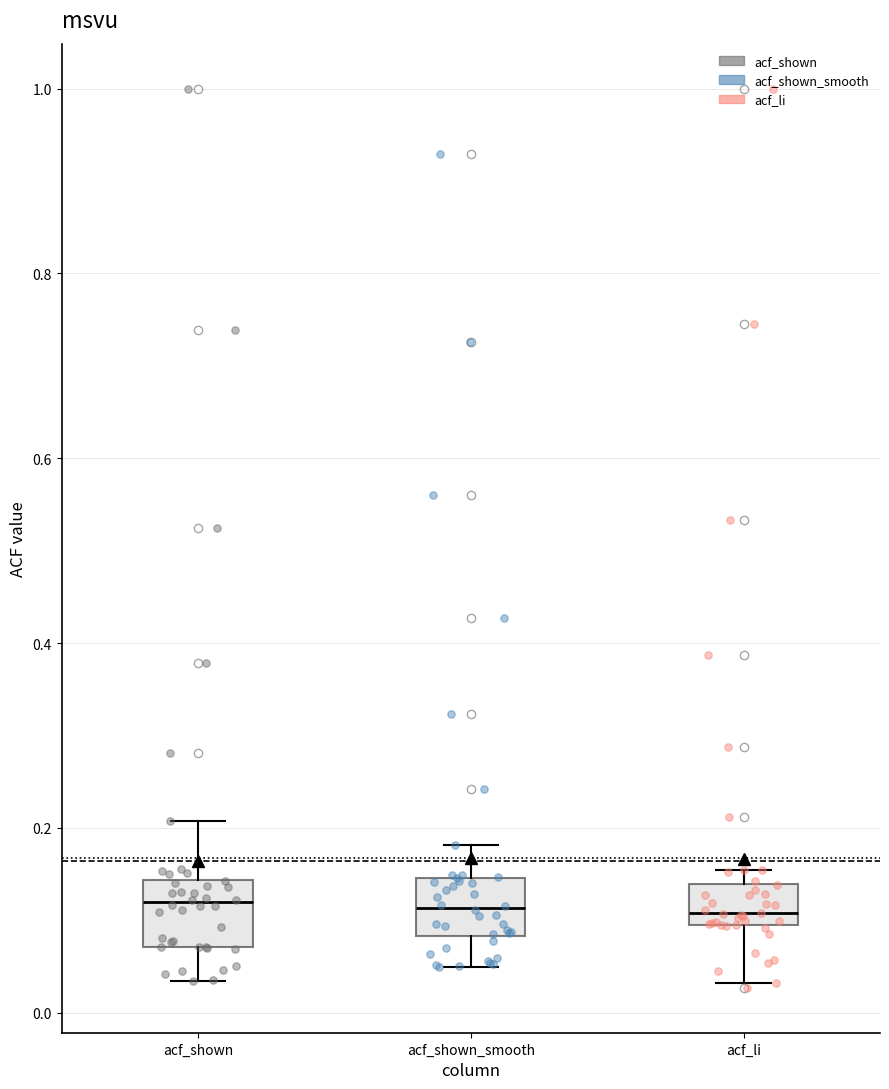

Reading left to right, transcribe this box plot: for each box, give where its median line is, the range the box spans, and where its two whiskers end, as read against the y-axis. The values are not printed on the chart, so give them approximately, as read against the axis.

acf_shown: median 0.12, box 0.08 to 0.14, whiskers 0.04 to 0.20
acf_shown_smooth: median 0.12, box 0.08 to 0.14, whiskers 0.06 to 0.18
acf_li: median 0.10 (just above the box's lower edge), box 0.10 to 0.14, whiskers 0.04 to 0.16